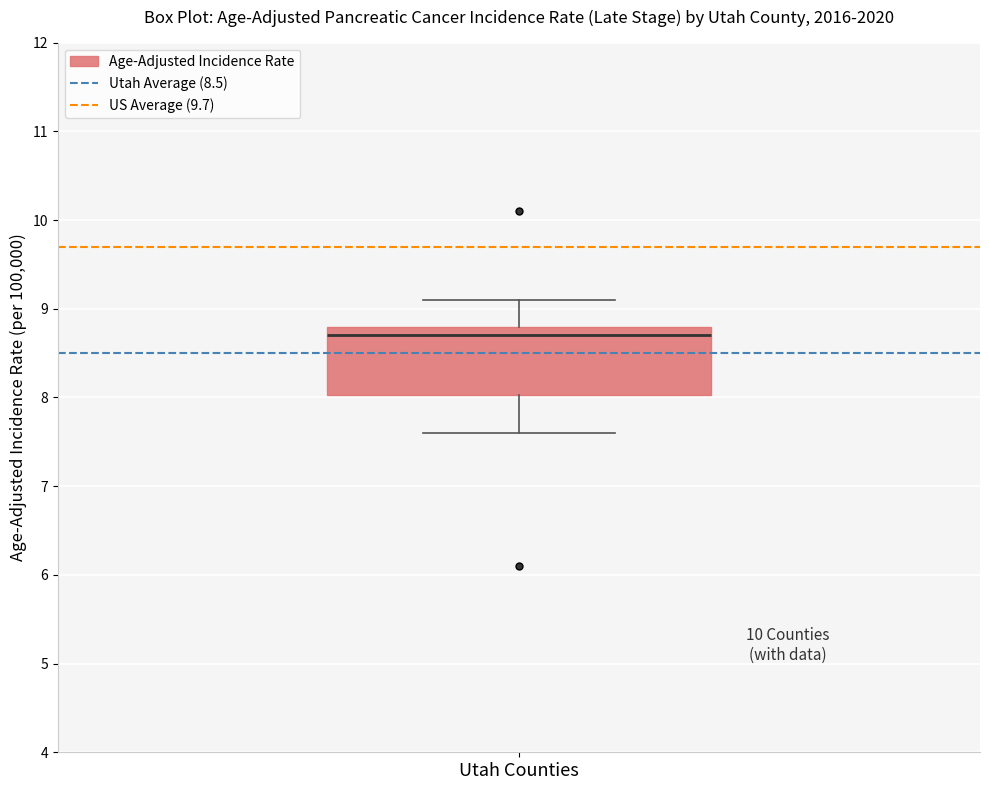

Read this box plot against the y-axis: the position of the median line, the range covered by the box, and the ends of both whiskers. The values are not printed on the chart, so give them approximately, as read against the axis.

median 8.7, box 8.0 to 8.8, whiskers 7.6 to 9.1